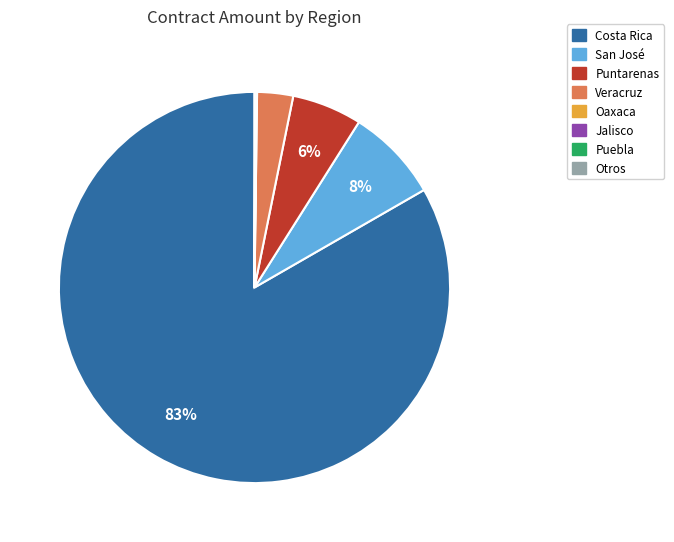

To the nearest percent, what is the difference between the largest and smallest slice percentages?

83%